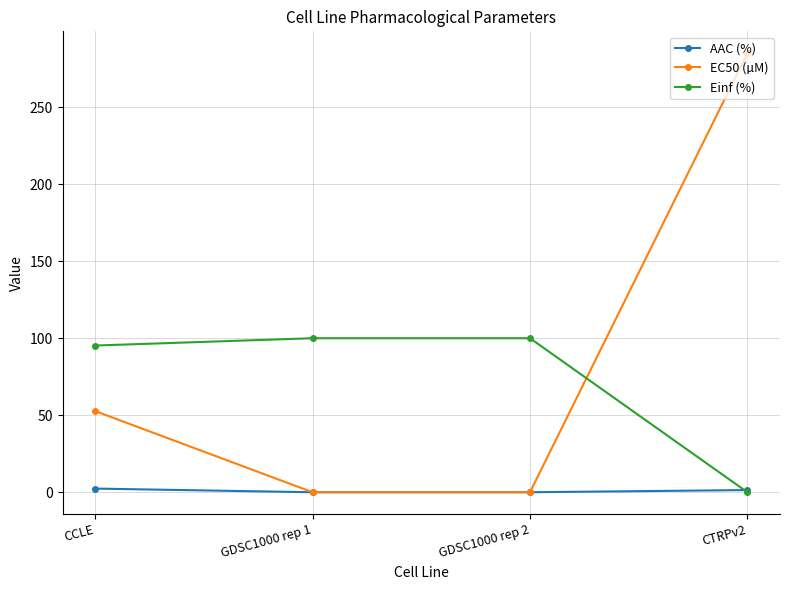

Is the value of AAC (%) at GDSC1000 rep 2 greater than the value of Einf (%) at GDSC1000 rep 2?

No